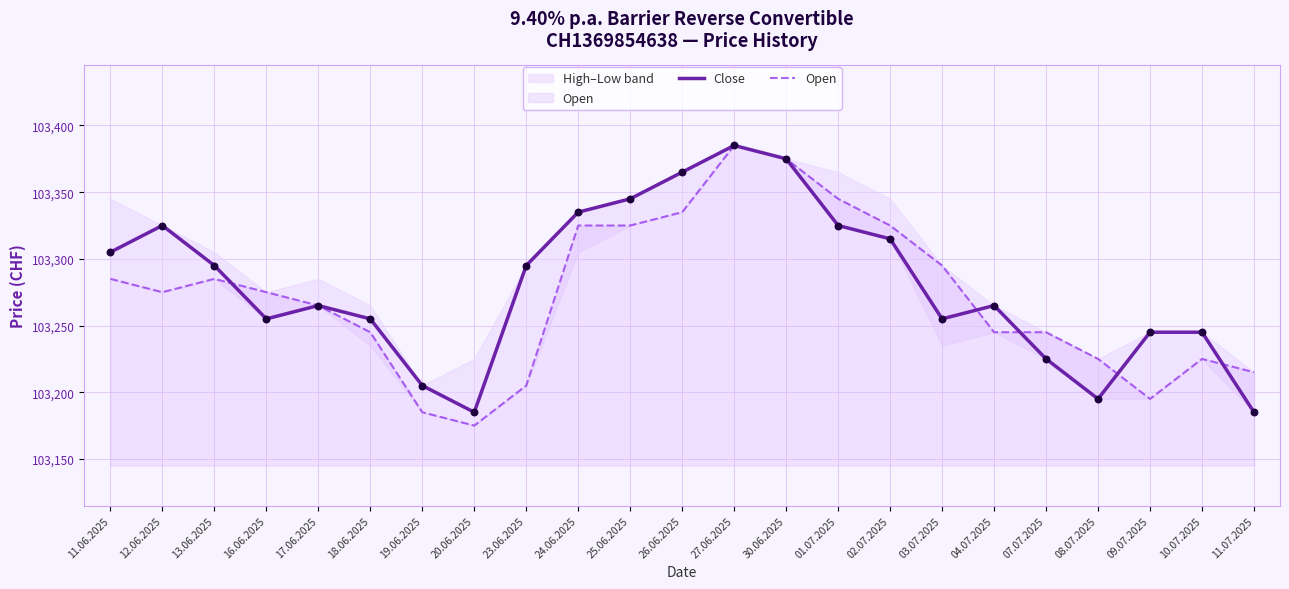

At which category is the sum across all series the highest?

27.06.2025